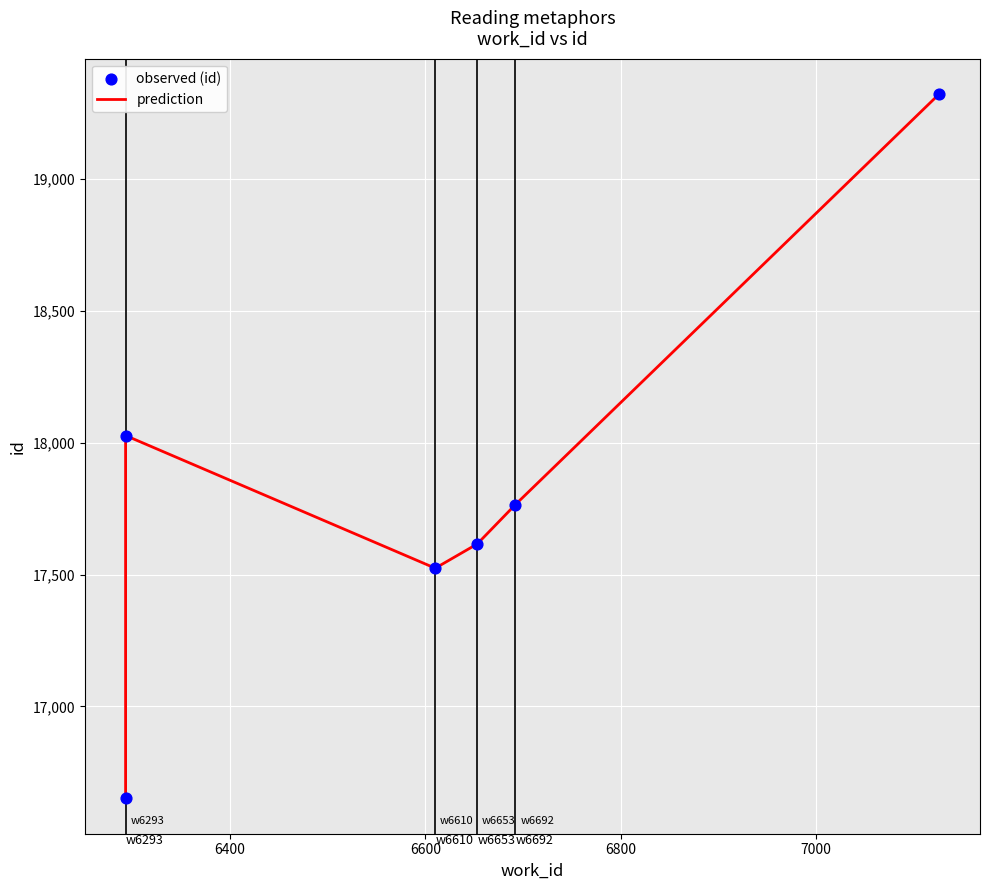

At how many categories does at least one series exceed 18725?

1